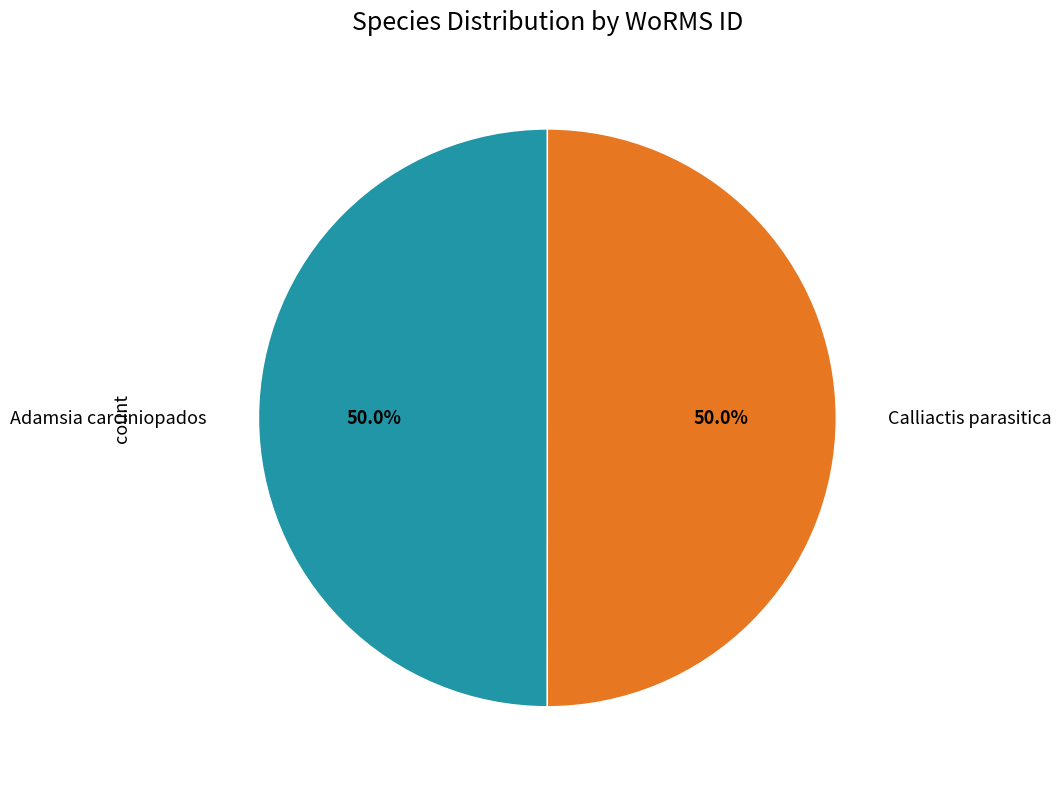

How many slices are in this pie chart?

2